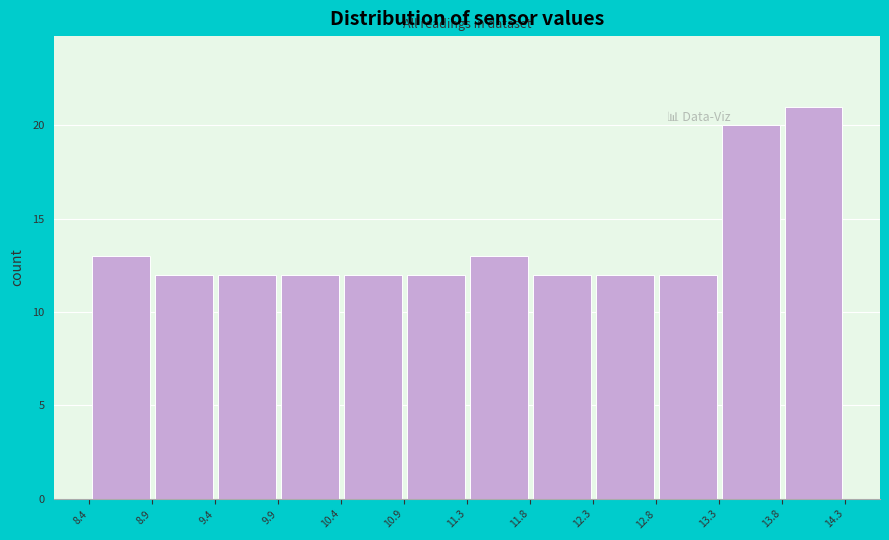

Over which range of the x-axis is the bar tallest?

13.8 to 14.3